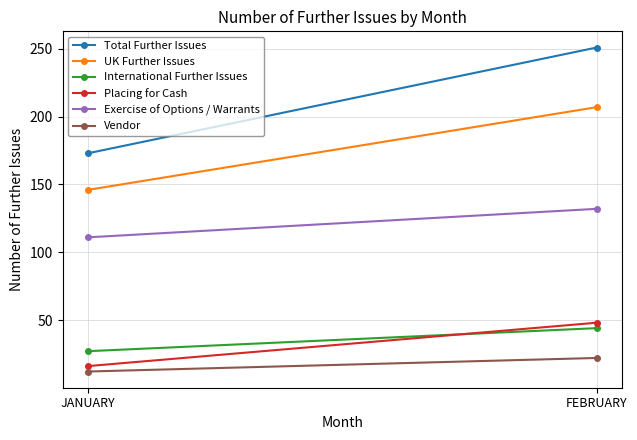

What are all the series names shown in the legend?

Total Further Issues, UK Further Issues, International Further Issues, Placing for Cash, Exercise of Options / Warrants, Vendor